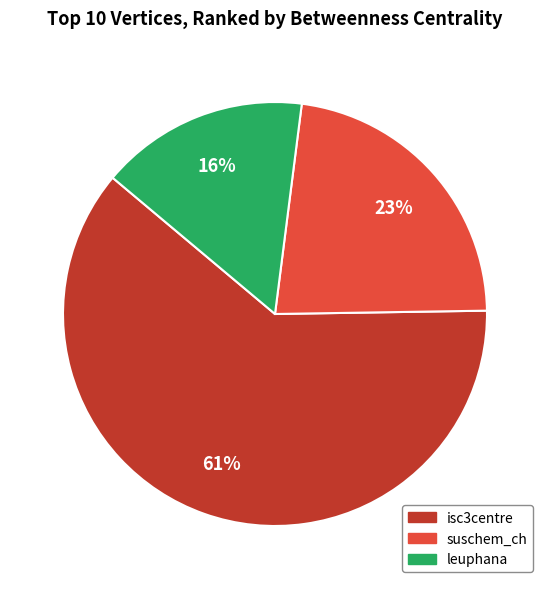

To the nearest percent, what is the difference between the largest and smallest slice percentages?

45%